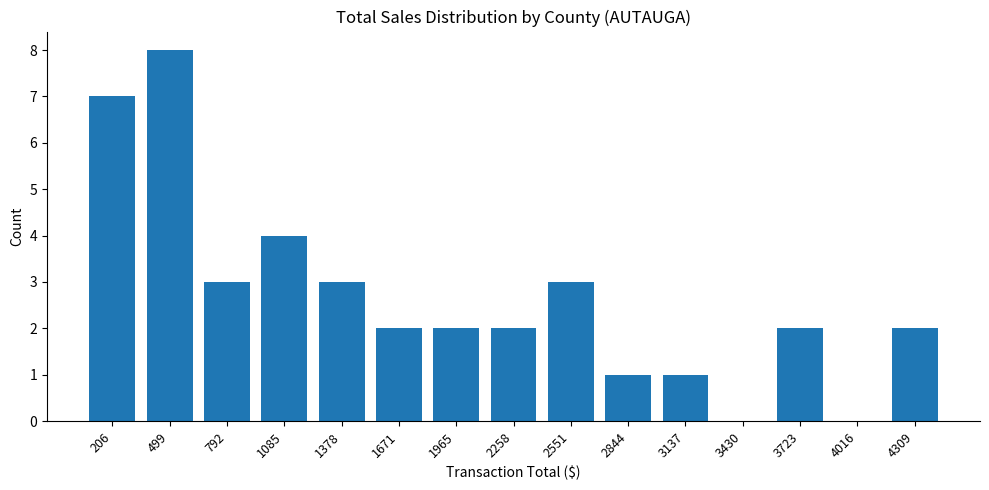

What is the greatest value displayed?

8